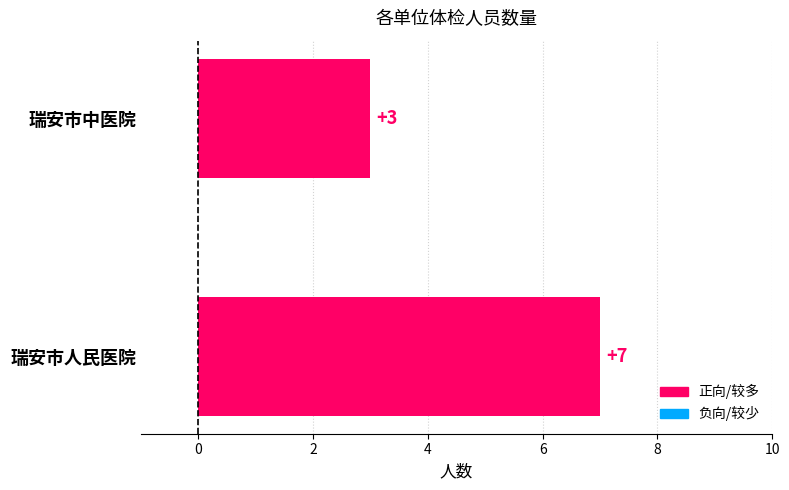

What is the approximate value at 瑞安市人民医院?

7